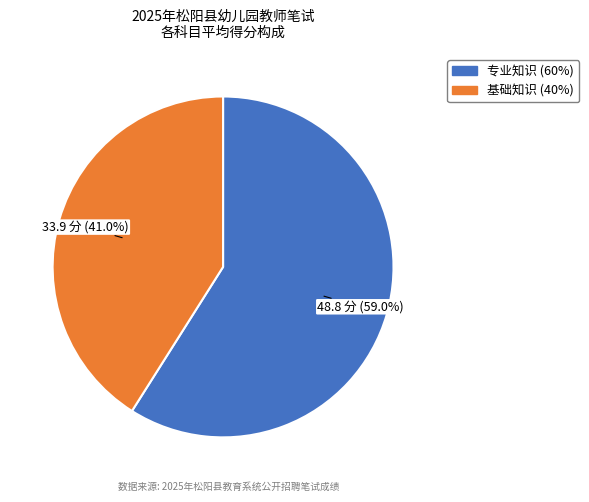

Is there any slice that represents more than half of the pie?

Yes